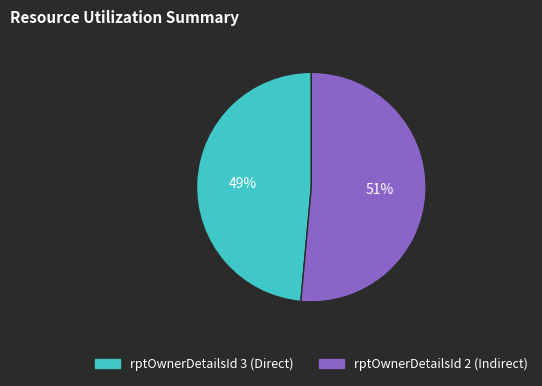

To the nearest percent, what is the average slice percentage?

50%